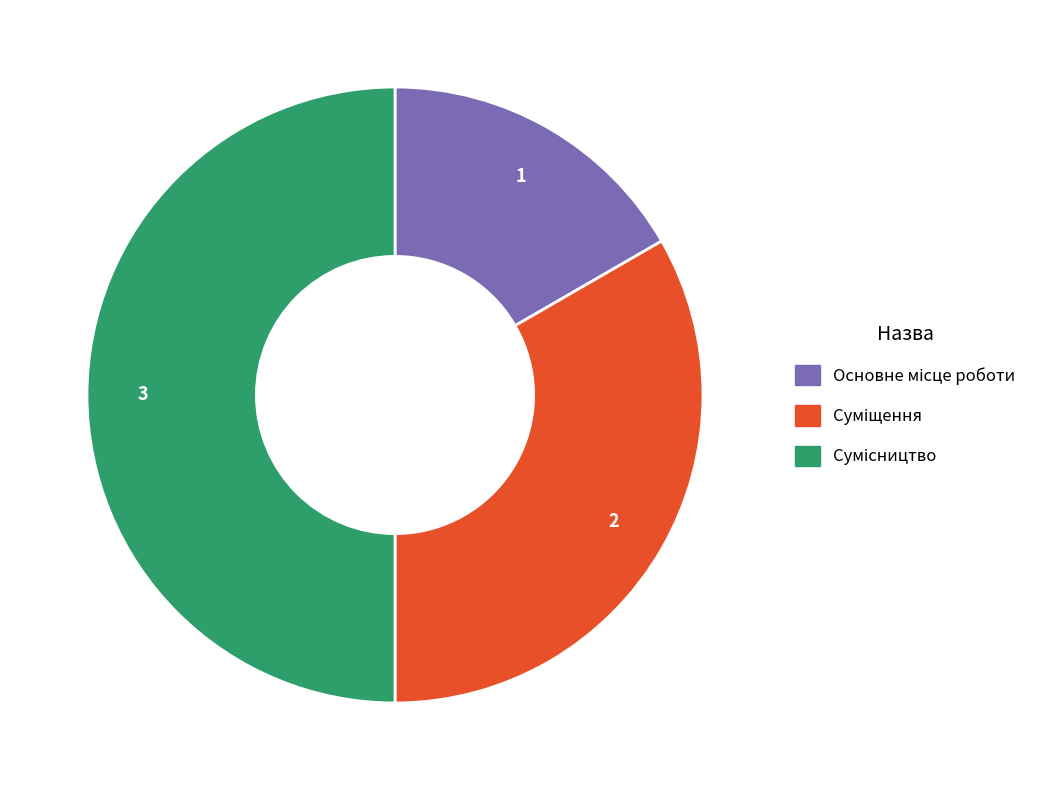

To the nearest percent, what is the difference between the Сумісництво and Основне місце роботи slice percentages?

33%